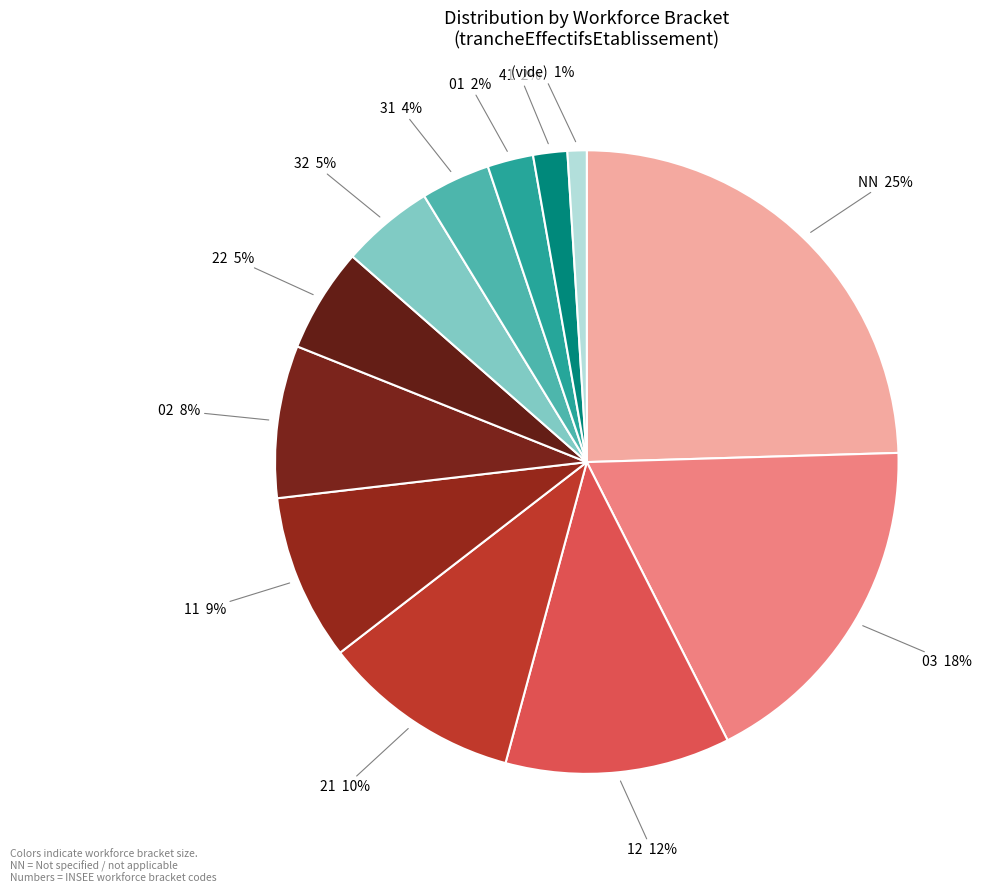

True or false: (vide) accounts for 10% of the total.

False